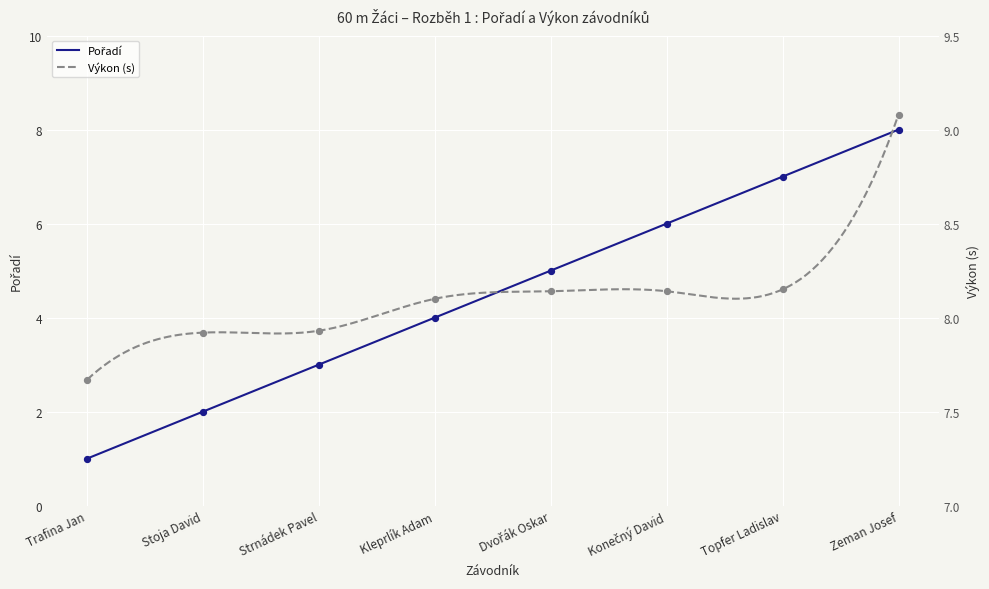

Which series has the widest spread of Y values?

Pořadí